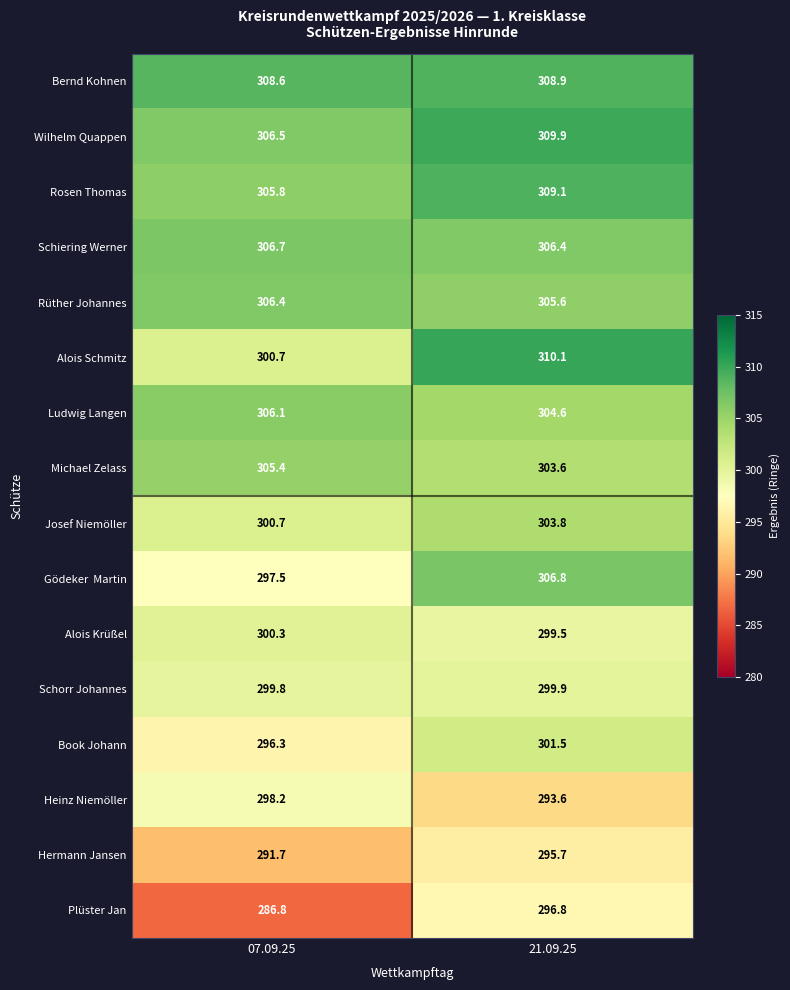

At how many categories does at least one series exceed 309?

1